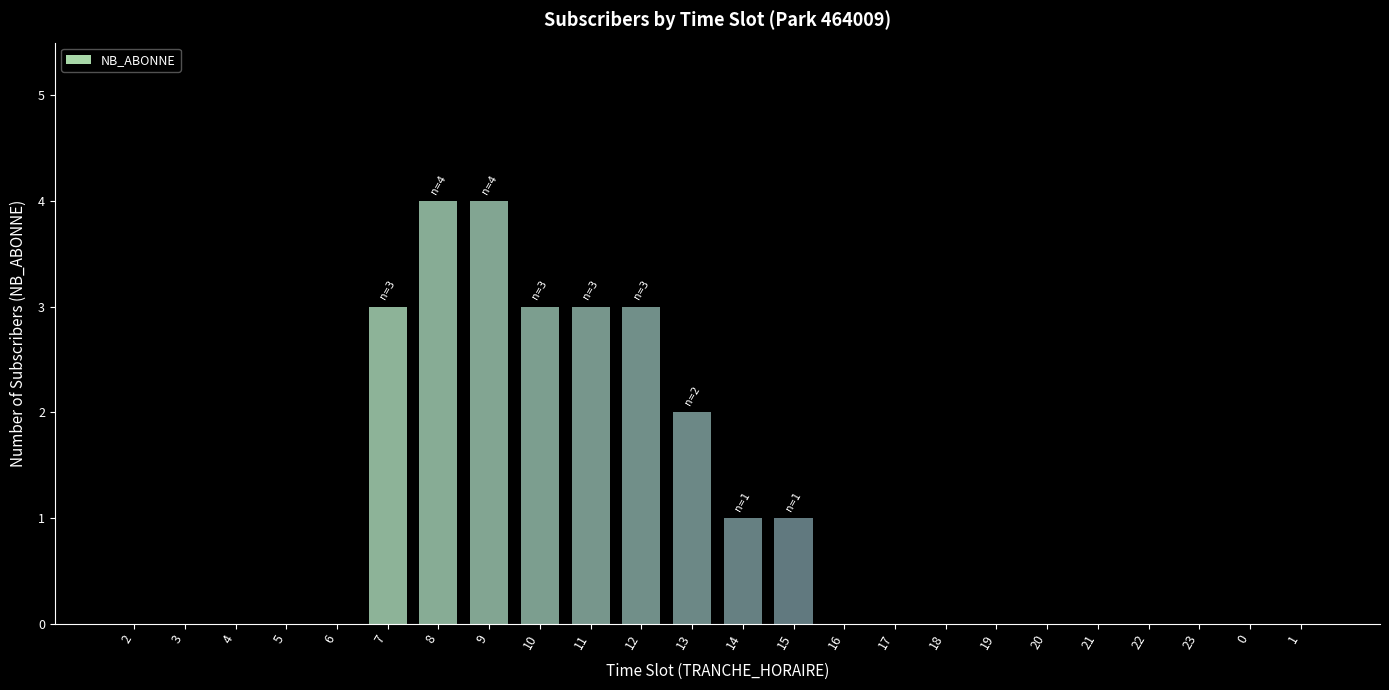

What is the greatest value displayed?

4